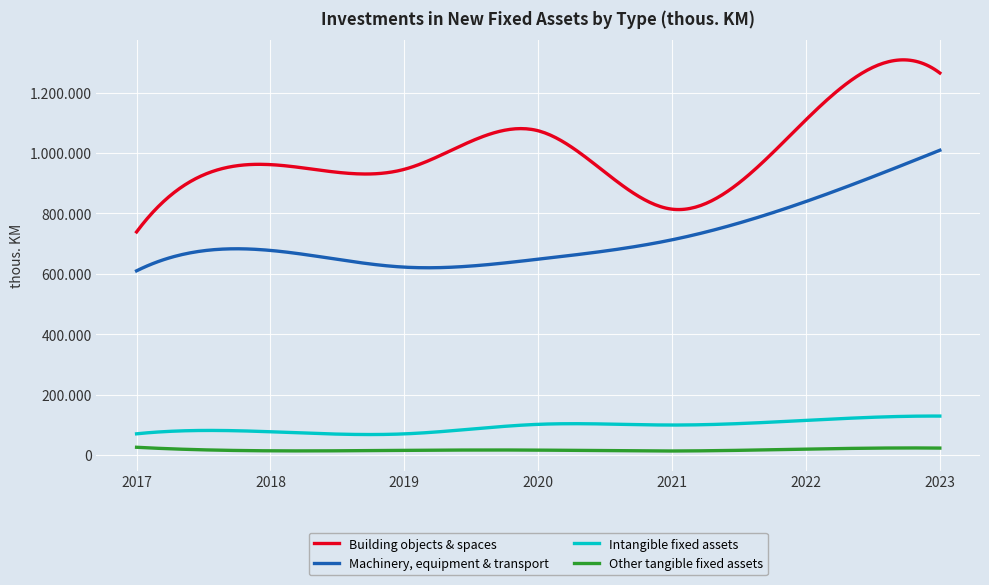

What are all the series names shown in the legend?

Building objects & spaces, Machinery, equipment & transport, Intangible fixed assets, Other tangible fixed assets